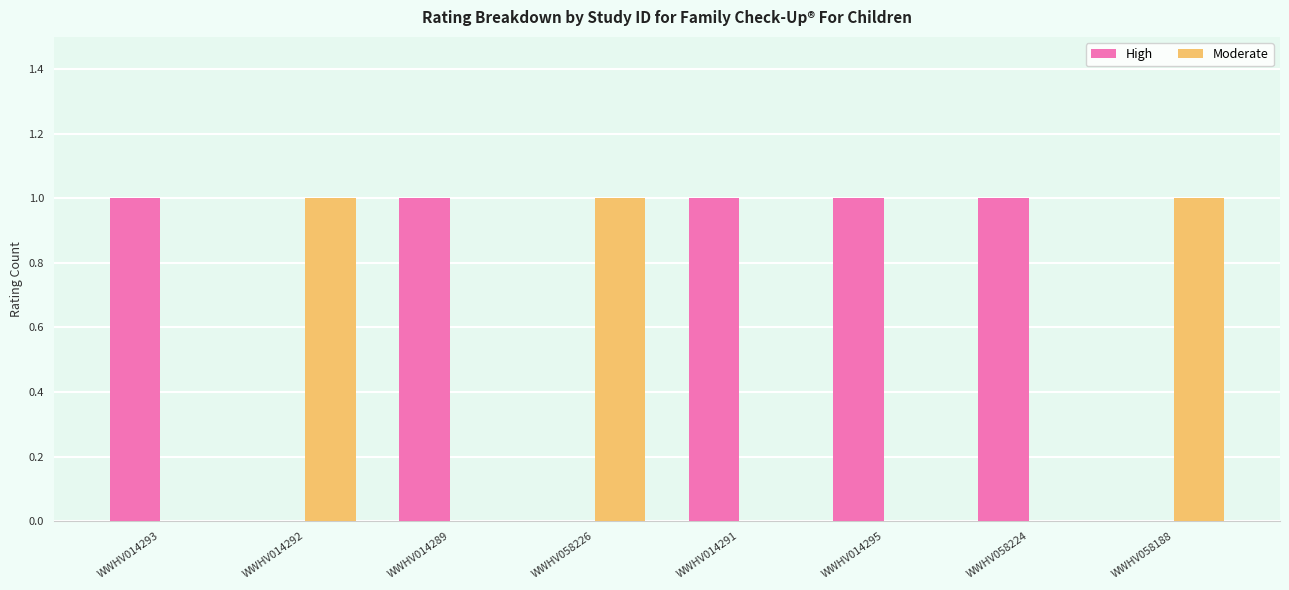

What is the sum of all High values?

5